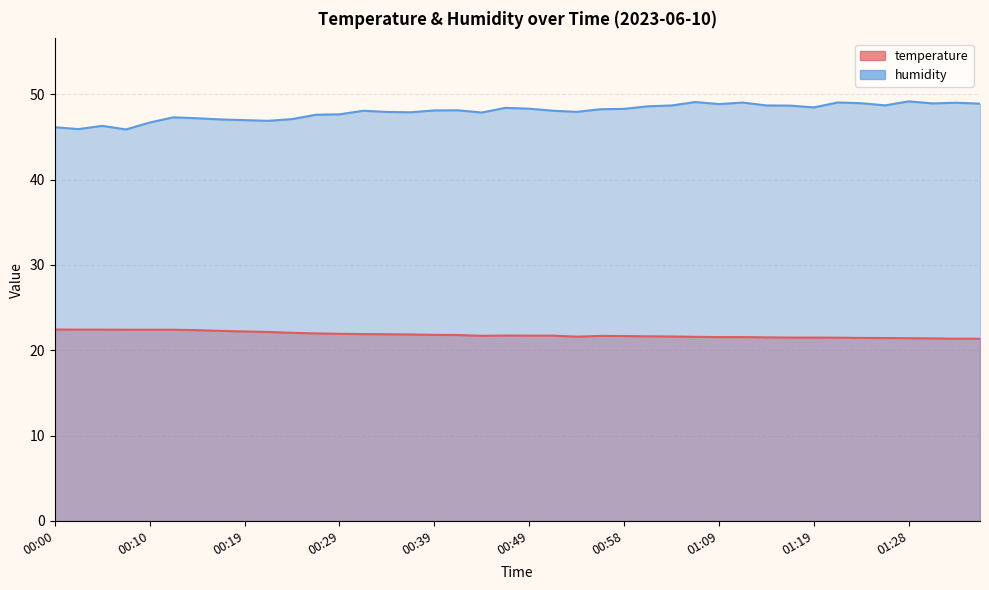

Which category has the highest value across all series?

01:28